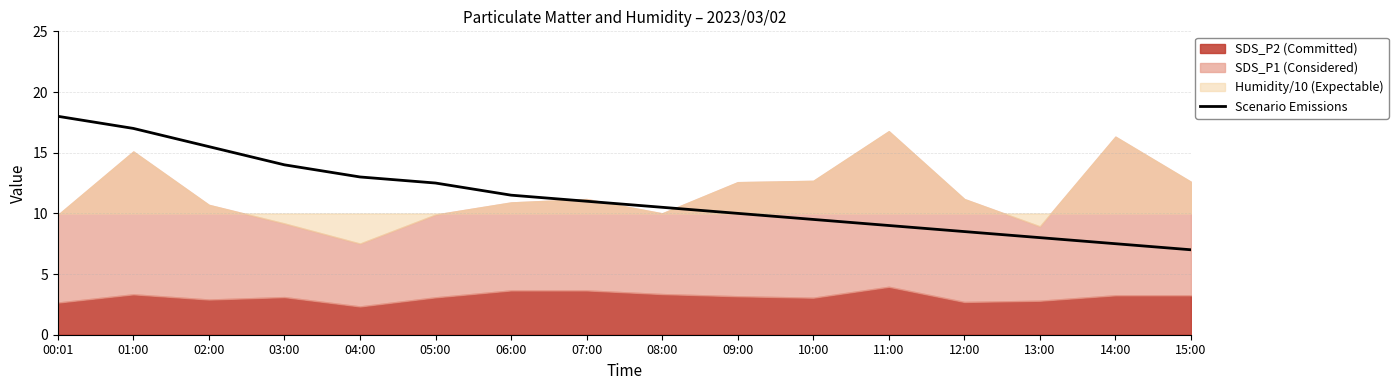

The chart shows a value of 6.1 at 05:00. True or false?

False